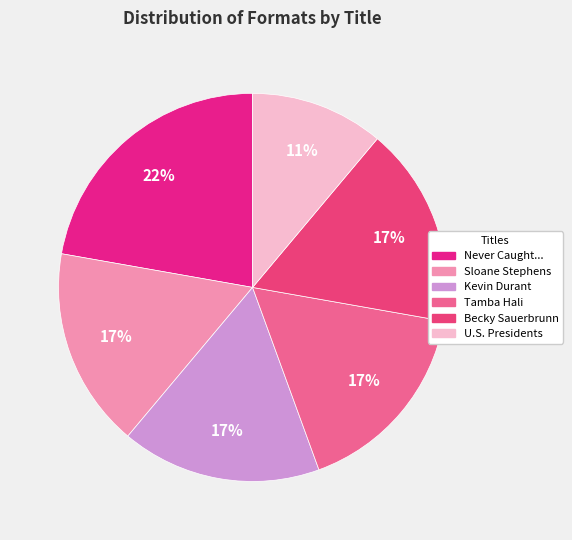

How many slices are in this pie chart?

6